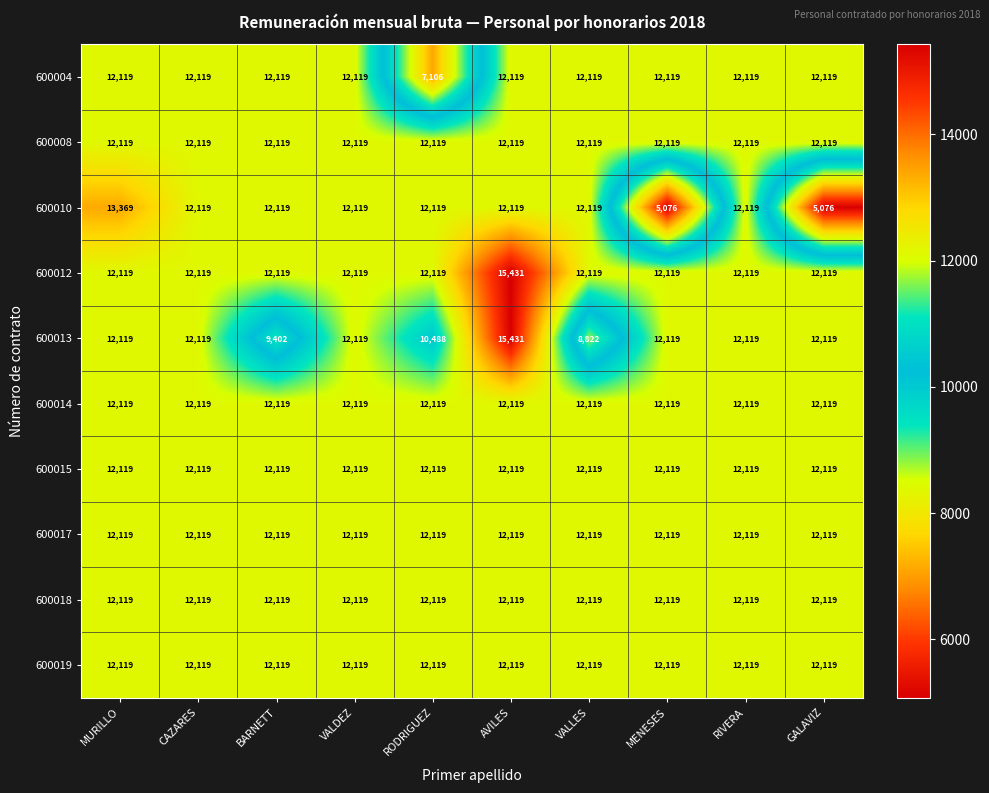

What is the maximum value shown in the chart?

15431